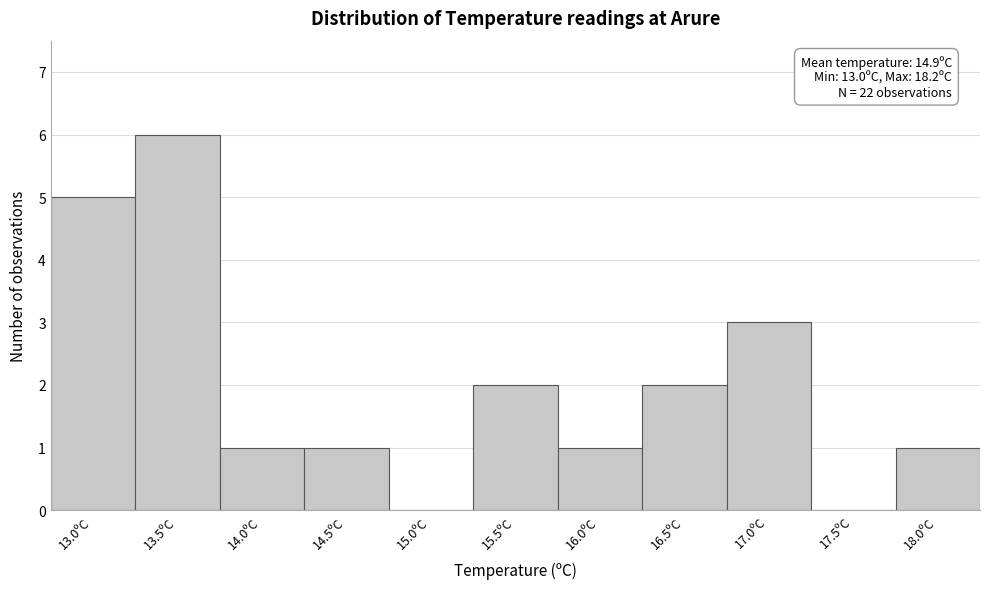

Reading right to left, list all the values displayed in this chart.

18.0ºC=1	17.5ºC=0	17.0ºC=3	16.5ºC=2	16.0ºC=1	15.5ºC=2	15.0ºC=0	14.5ºC=1	14.0ºC=1	13.5ºC=6	13.0ºC=5